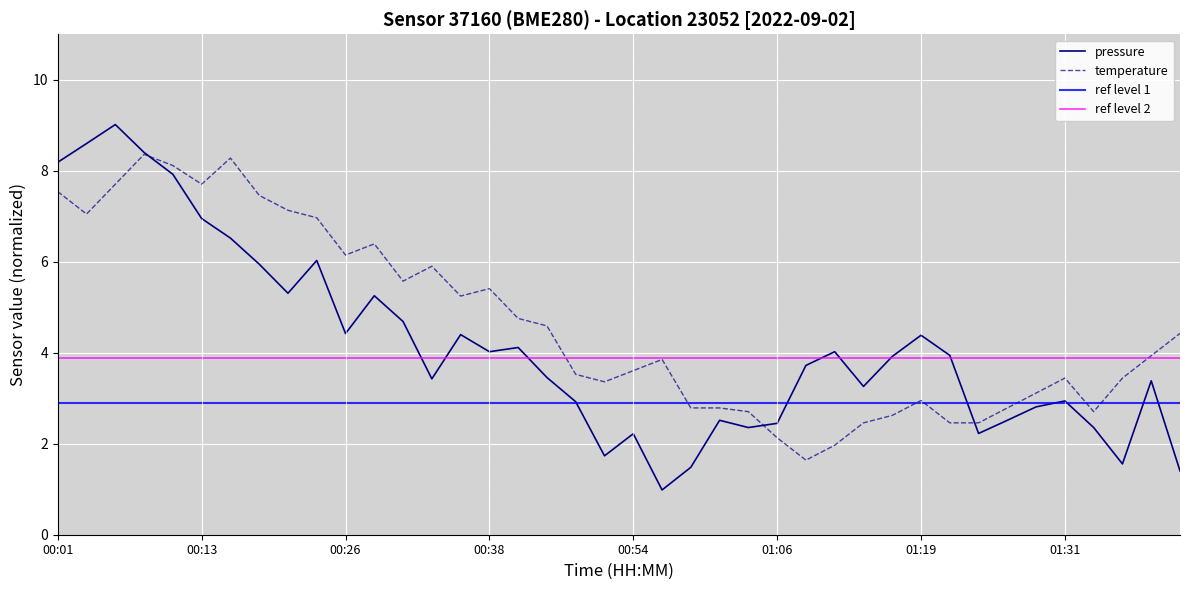

What value does the temperature series have at 01:26?

2.8